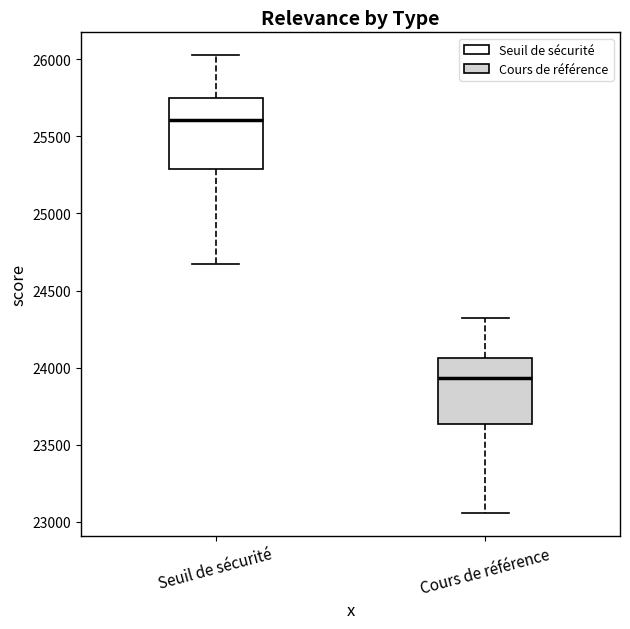

Where does the lower whisker of the box for Seuil de sécurité end on the y-axis? The values are not printed on the chart, so give them approximately, as read against the axis.

24650